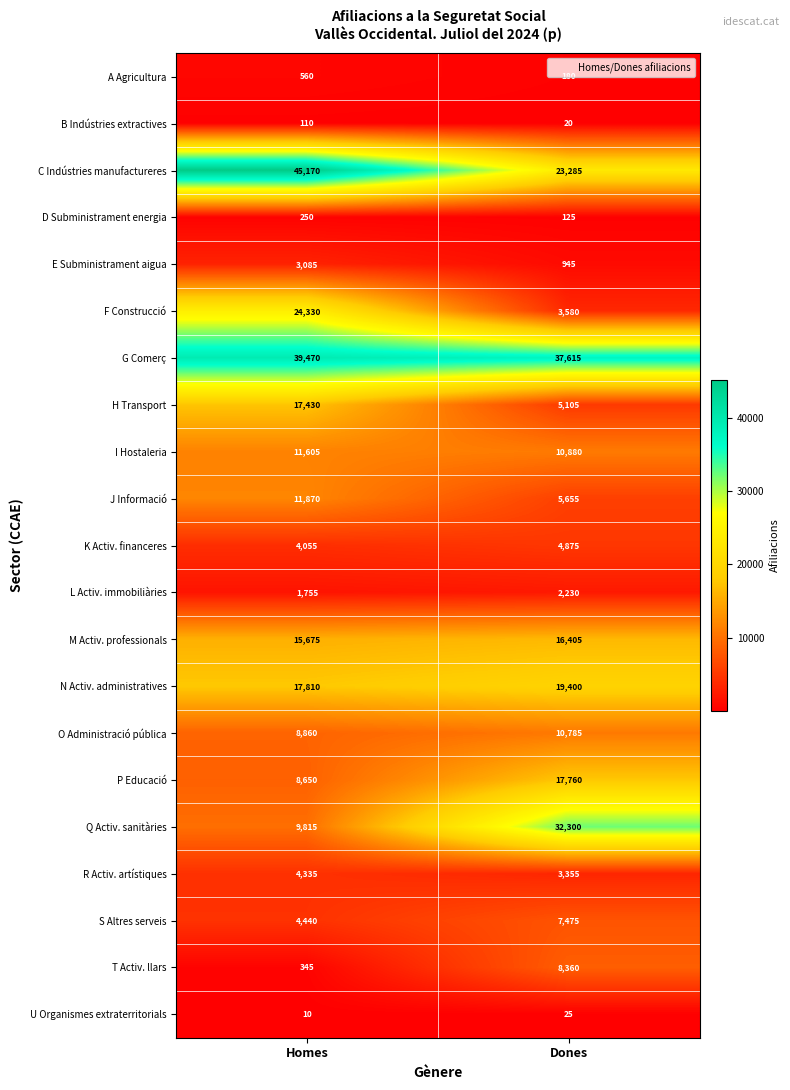

Read the E Subministrament aigua value at Dones, to the nearest 100.

900